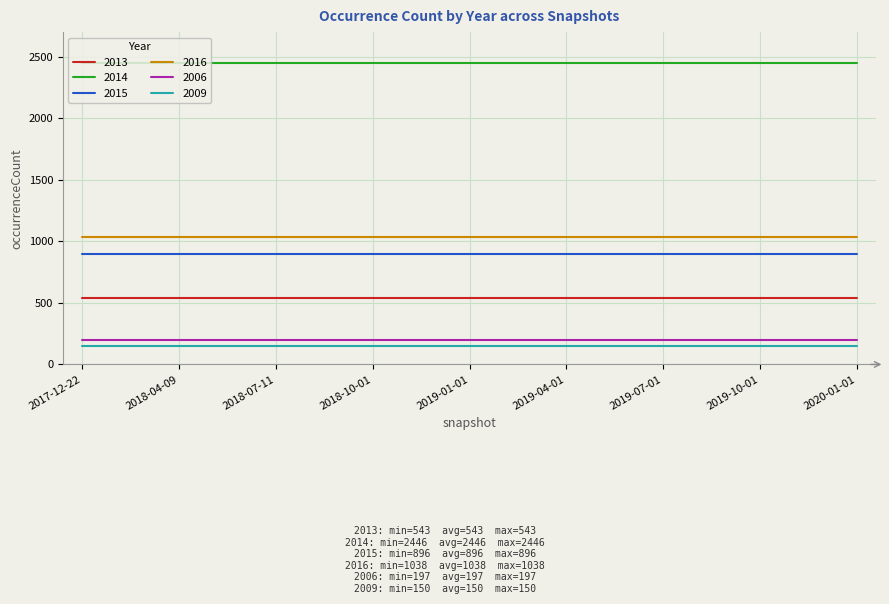

What is the difference between the highest and lowest values at 2019-07-01?

2296